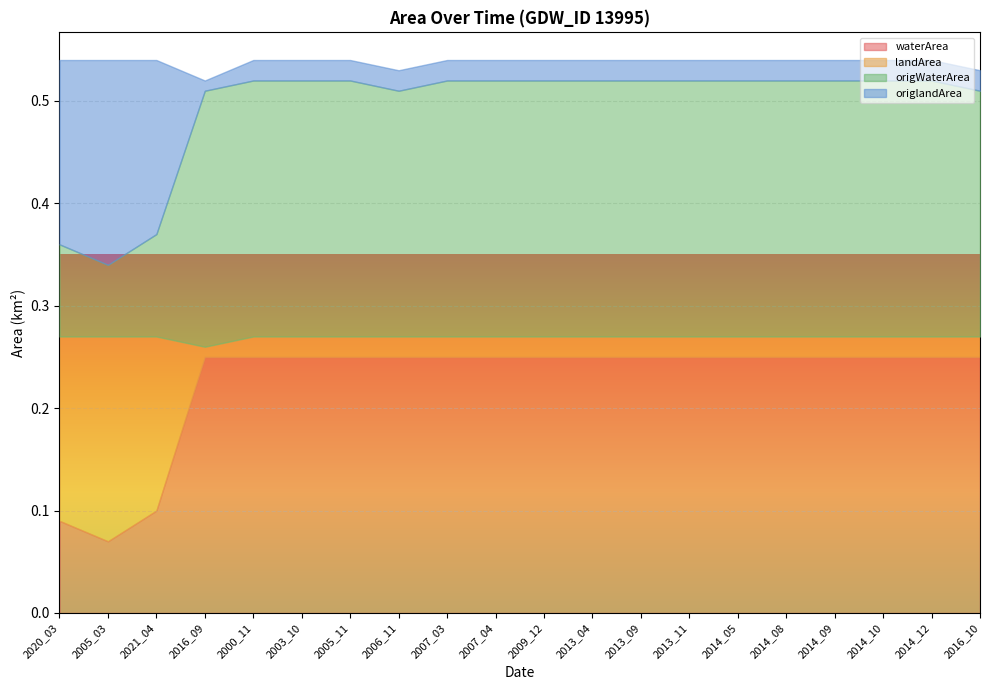

What is the value of the origWaterArea point at the 8th from the left?

0.2